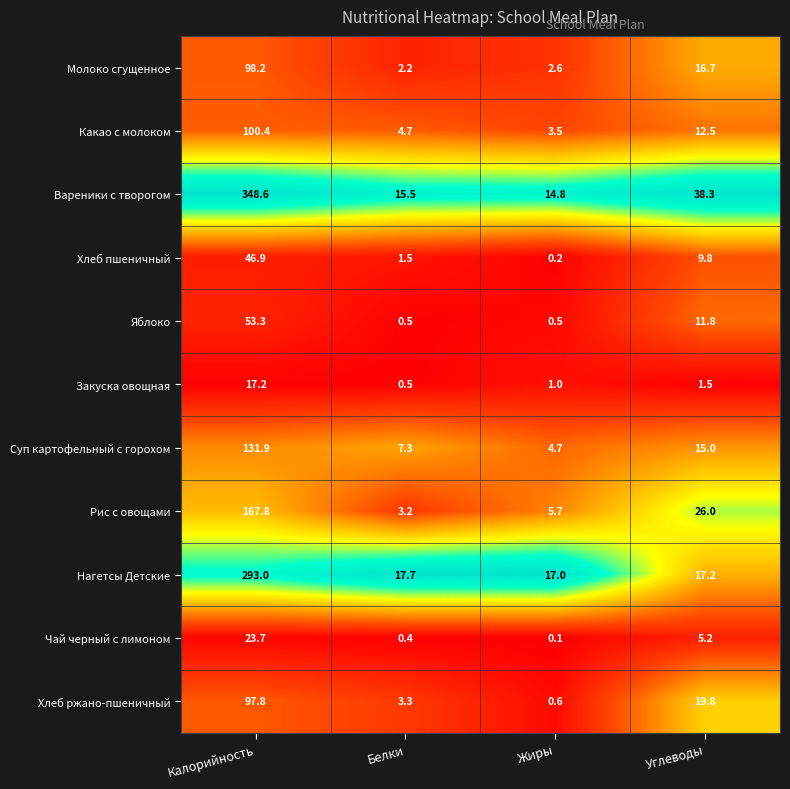

What is the difference between the second highest and minimum values in the Молоко сгущенное series?

14.5